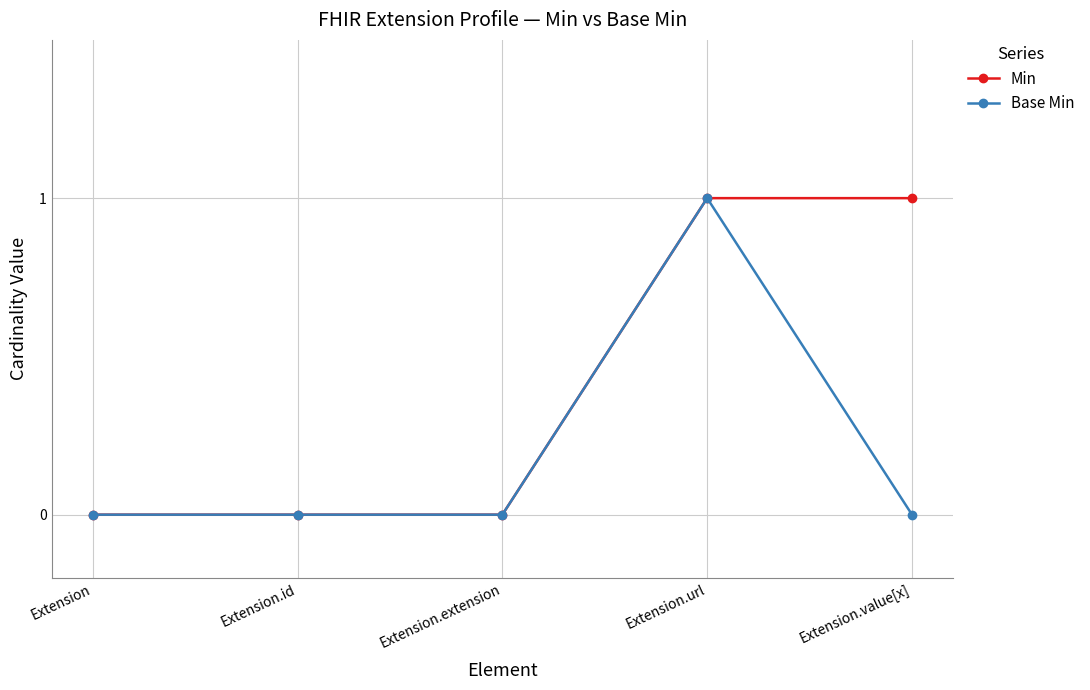

What is the label of the 1st point from the right?

Extension.value[x]